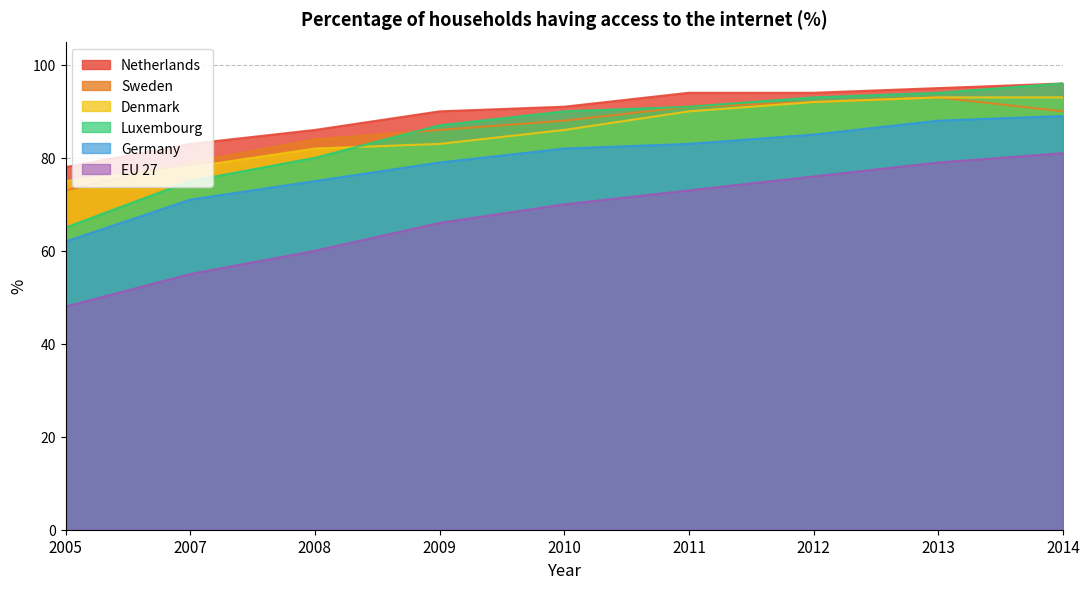

After their last crossing, which series has the higher values: Denmark or Sweden?

Sweden